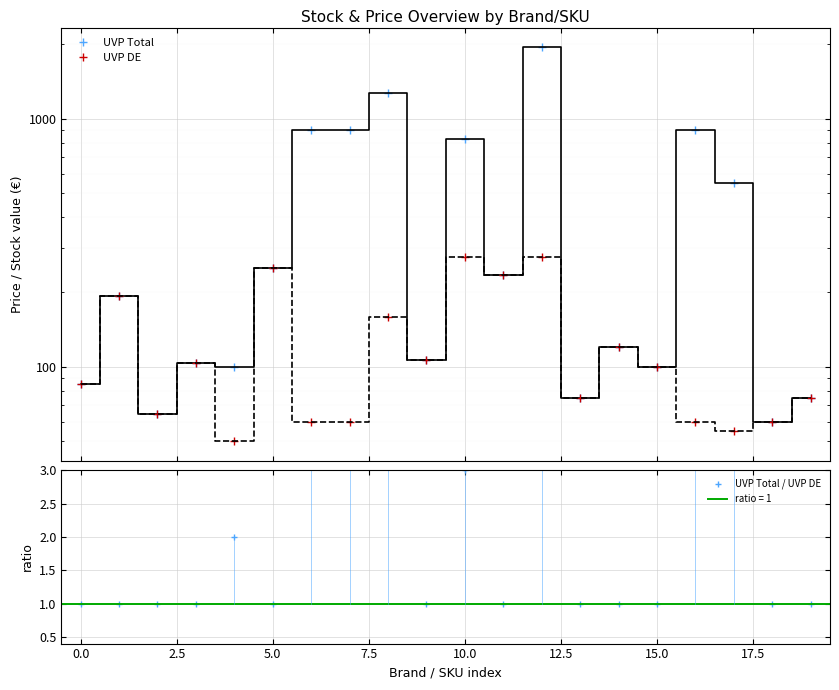

True or false: UVP Total / UVP DE and UVP DE cross at least once.

False